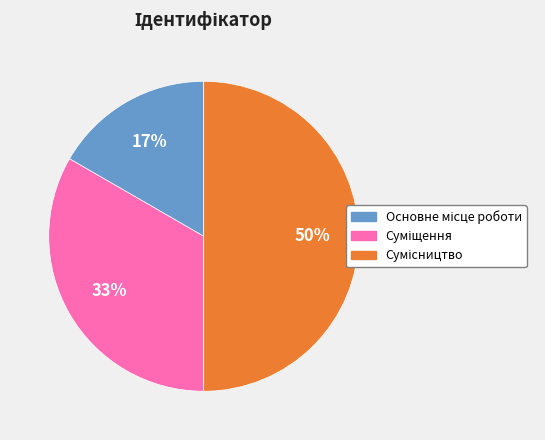

To the nearest percent, what is the difference between the largest and smallest slice percentages?

33%